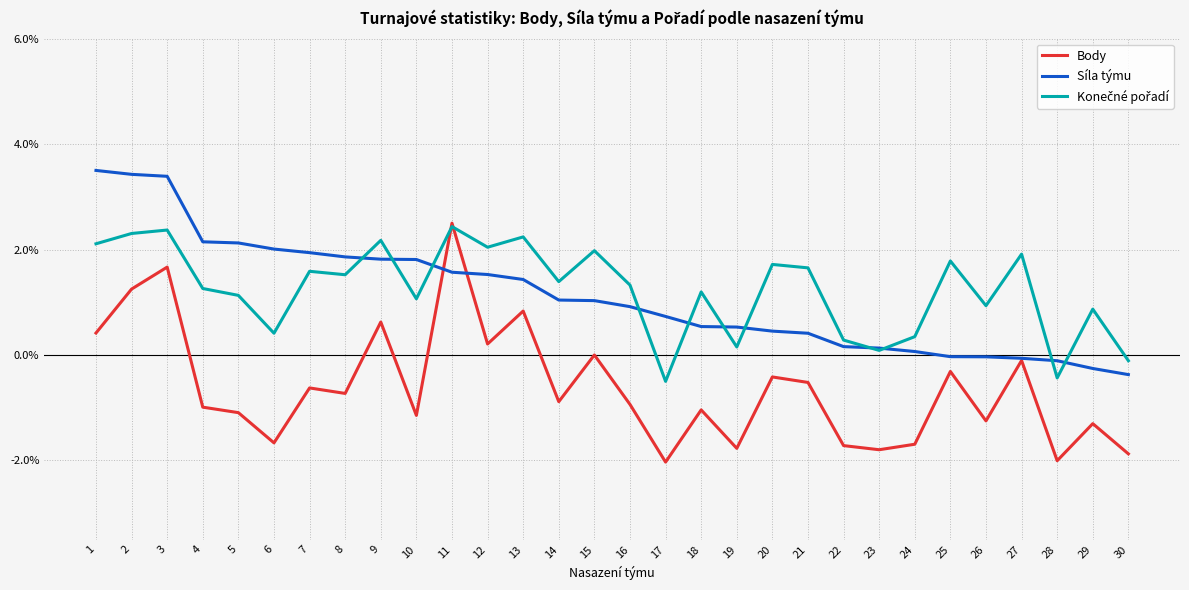

What is the minimum value for Síla týmu?

-0.4